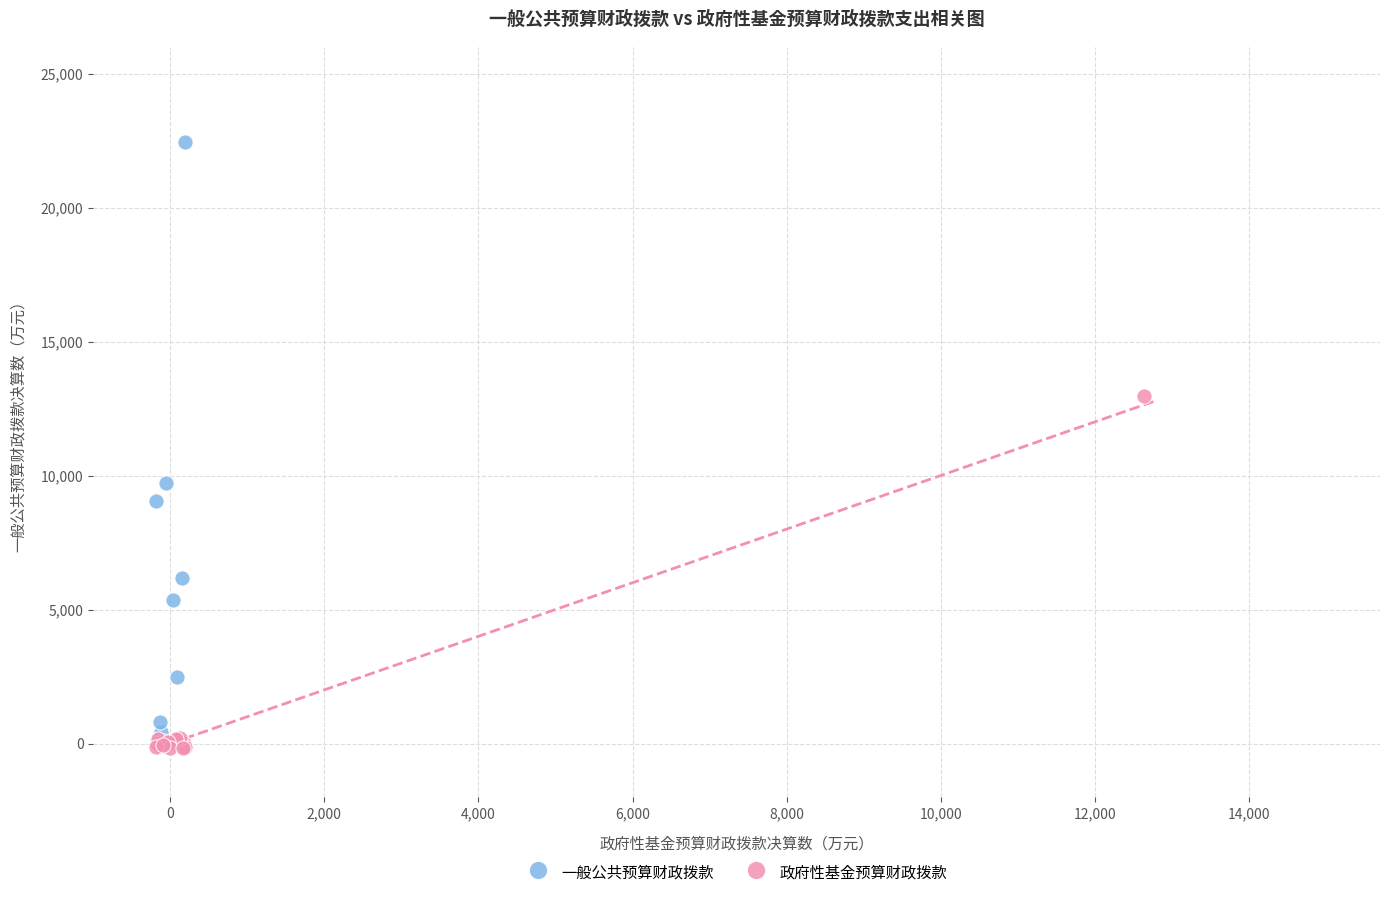

Which series reaches the maximum Y coordinate?

一般公共预算财政拨款